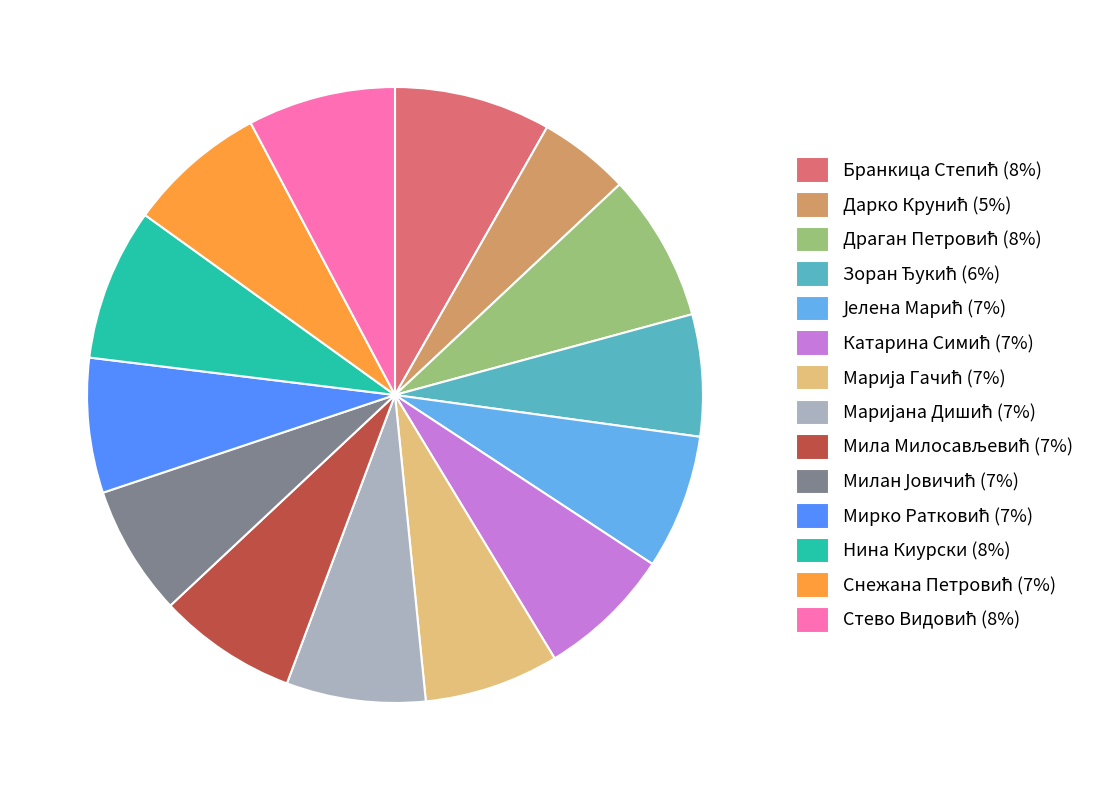

Is there a majority slice in this chart?

No